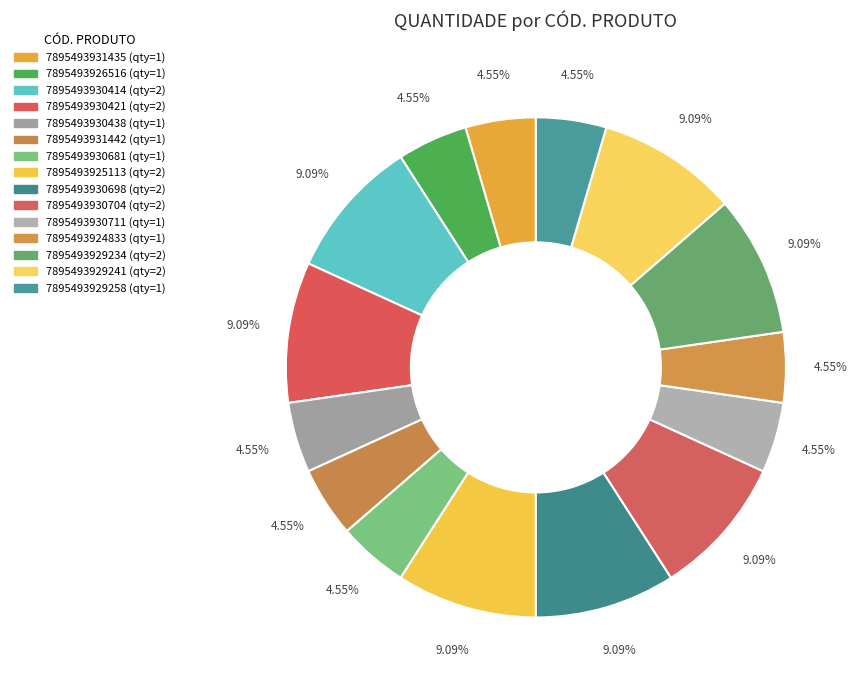

The 7895493925113 slice represents 9% of the pie. True or false?

True